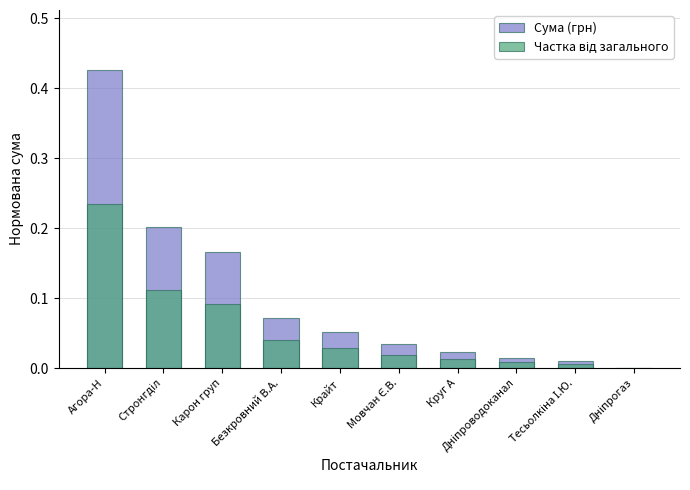

Reading left to right, transcribe all the data shown in this chart.

Сума (грн): 0.4	0.2	0.2	0.1	0.1	0.0	0.0	0.0	0.0	0.0
Частка від загального: 0.2	0.1	0.1	0.0	0.0	0.0	0.0	0.0	0.0	0.0